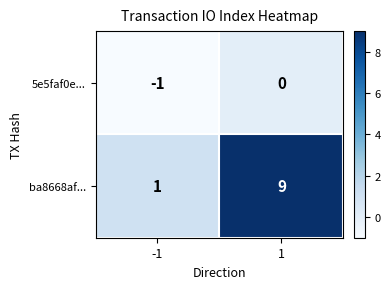

Reading left to right, extract all data points from this chart.

5e5faf0e...: -1	0
ba8668af...: 1	9